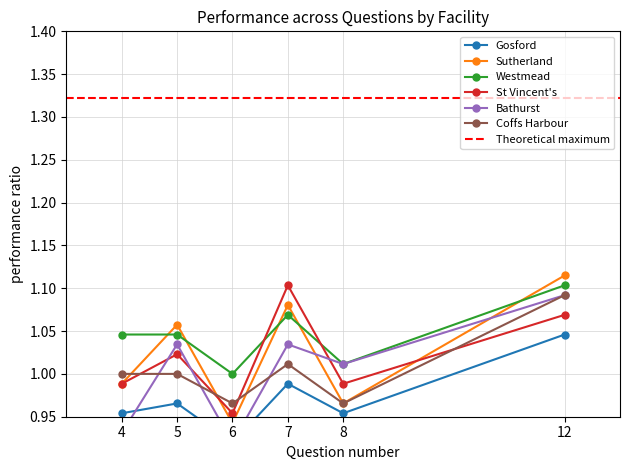

Rank the categories by Coffs Harbour value from highest to lowest.

12, 7, 4, 5, 6, 8